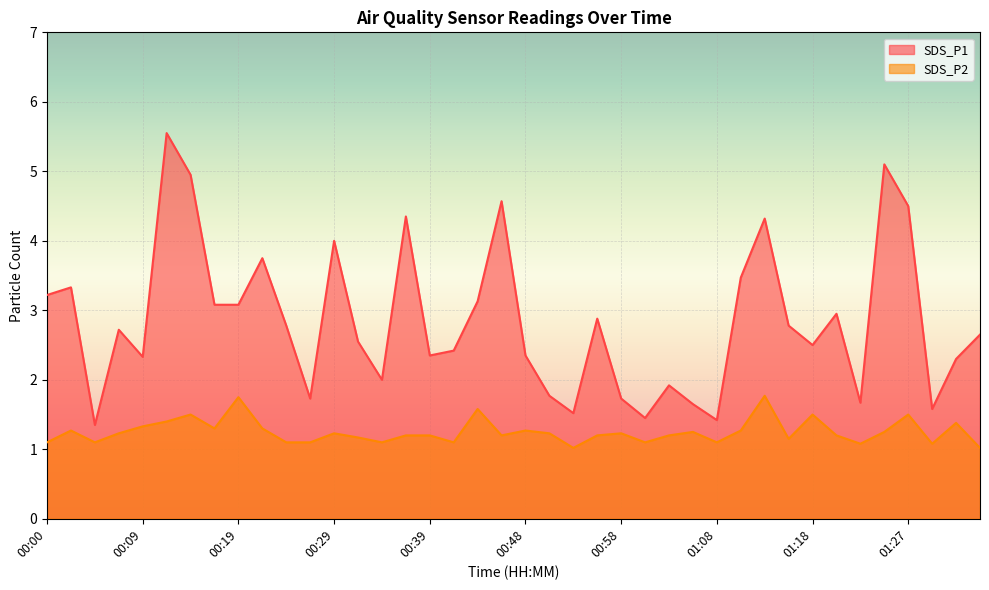

Where is the first local maximum for SDS_P2?

00:02